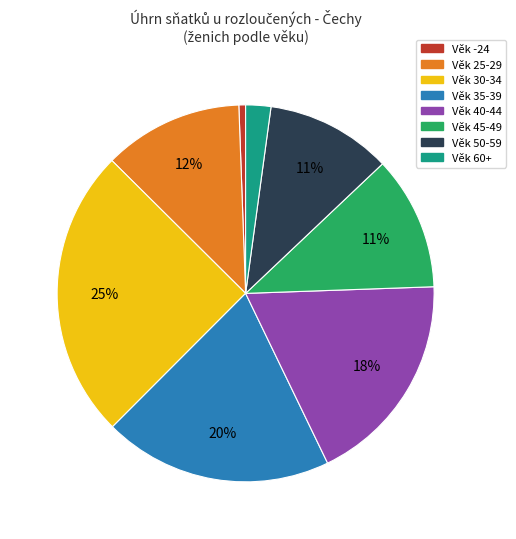

To the nearest percent, what is the difference between the largest and smallest slice percentages?

24%